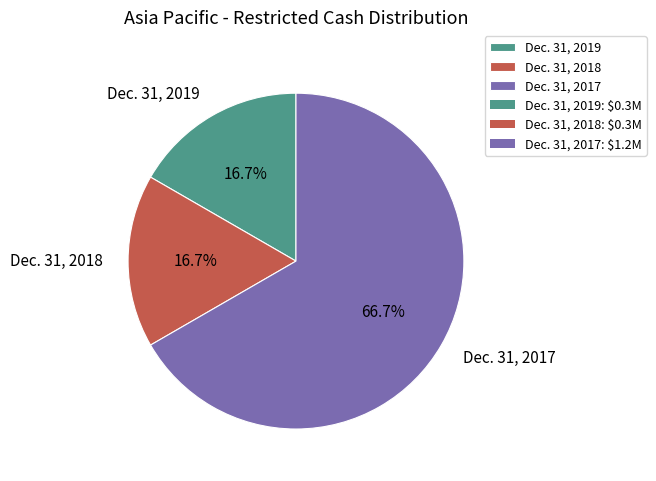

True or false: Dec. 31, 2019 accounts for 26% of the total.

False